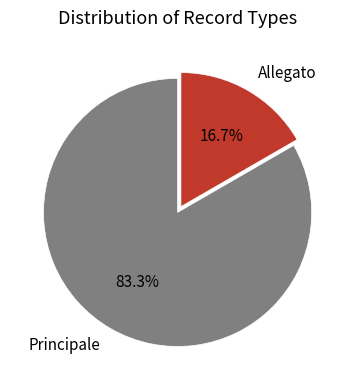

To the nearest percent, what portion does Principale represent?

83%